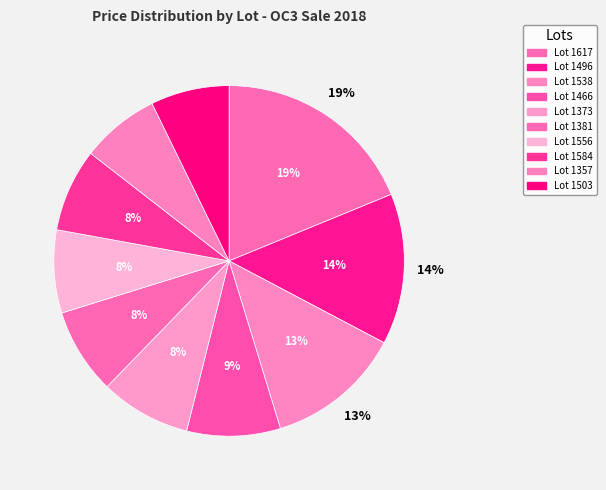

Rank the categories by value from highest to lowest.

Lot 1617, Lot 1496, Lot 1538, Lot 1466, Lot 1373, Lot 1381, Lot 1556, Lot 1584, Lot 1357, Lot 1503